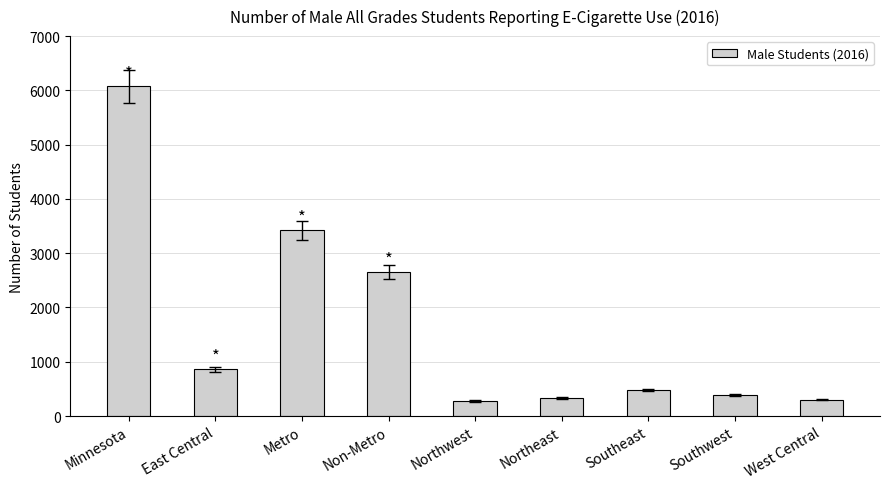

What is the sum of all values?

14805